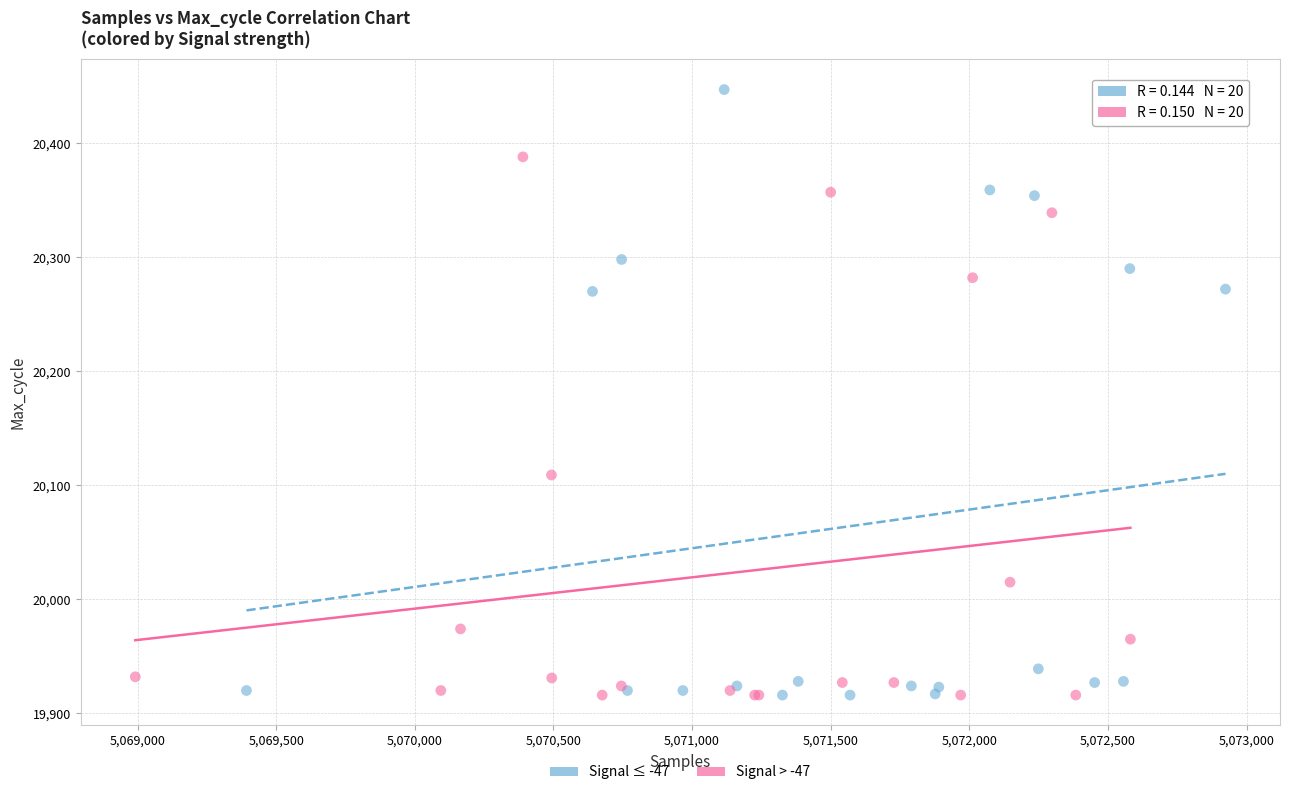

What are all the series names shown in the legend?

Signal ≤ -47, Signal > -47